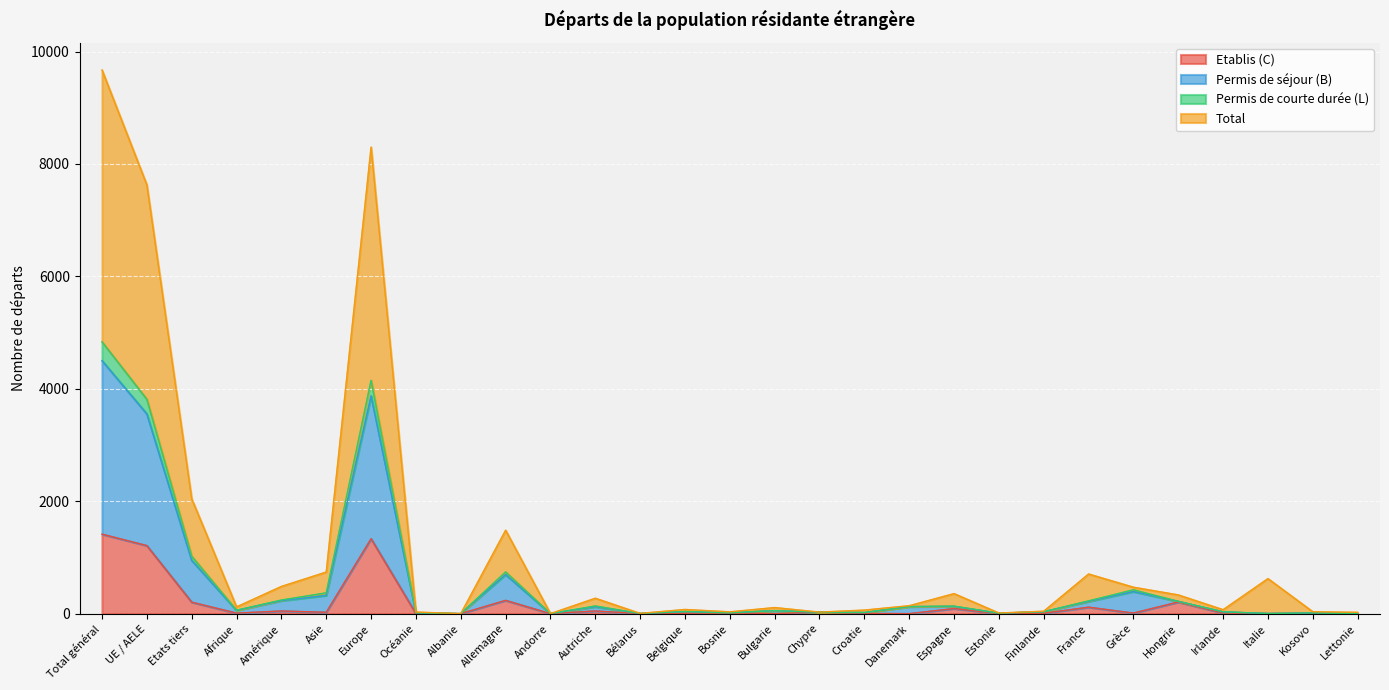

The Etablis (C) series shows 0 at Lettonie. True or false?

True